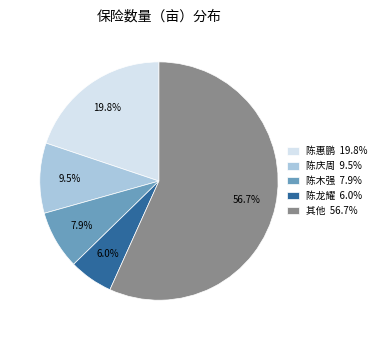

Which slice represents more than half of the pie?

其他 56.7%